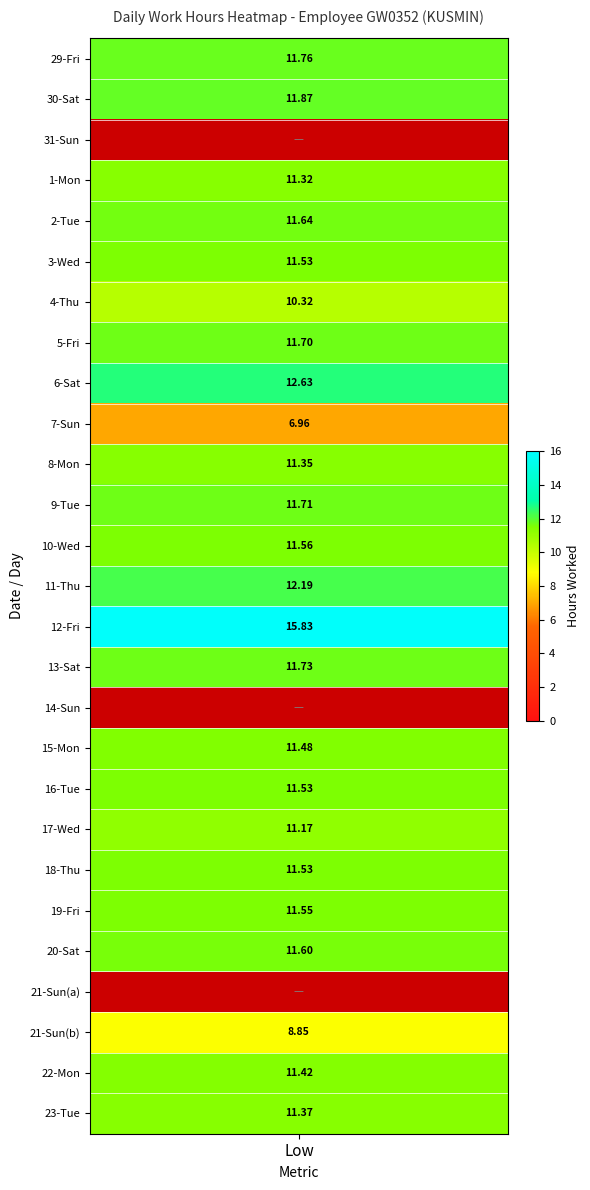

How many values in 15 are above zero?

1